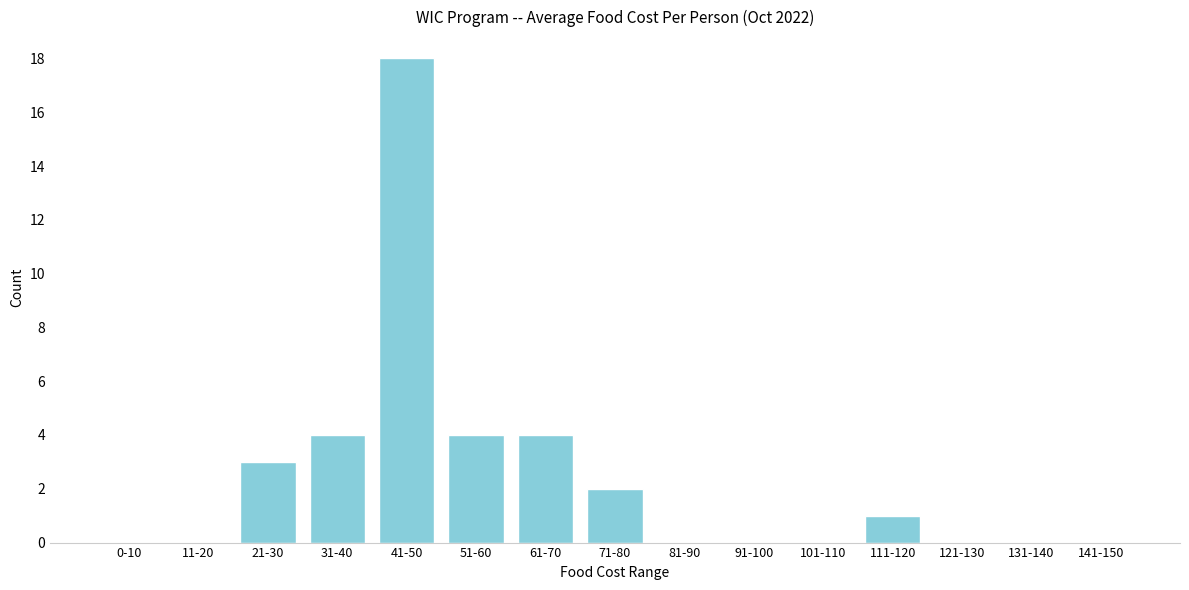

Reading left to right, list all the values displayed in this chart.

0-10=0	11-20=0	21-30=3	31-40=4	41-50=18	51-60=4	61-70=4	71-80=2	81-90=0	91-100=0	101-110=0	111-120=1	121-130=0	131-140=0	141-150=0